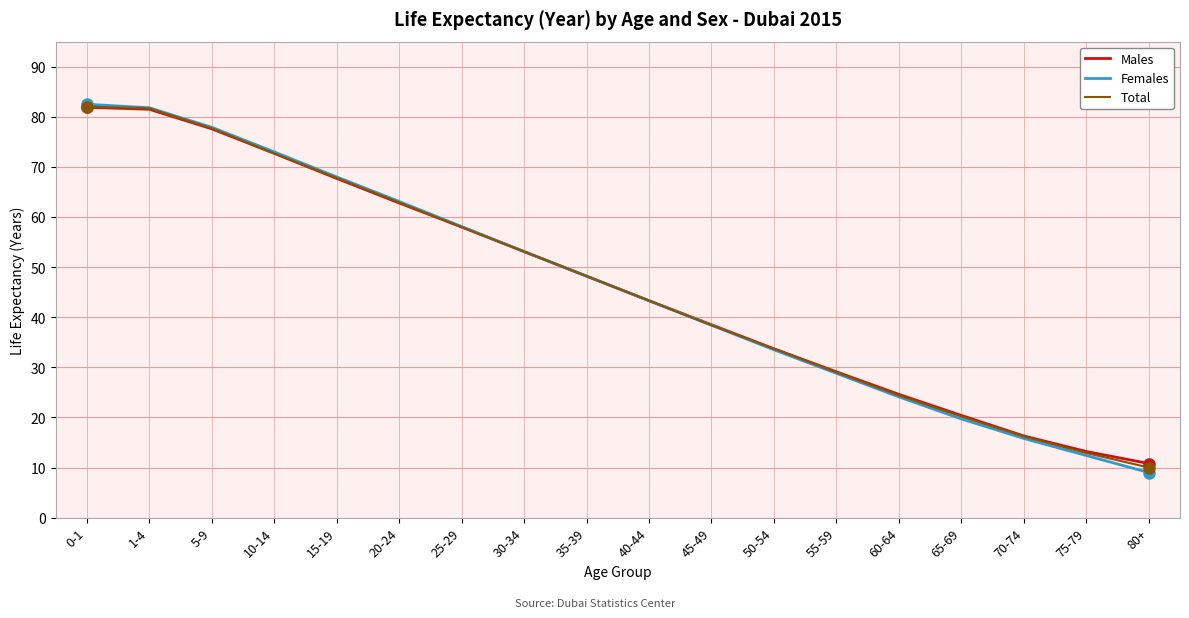

What is the average value of the Total series?

46.2